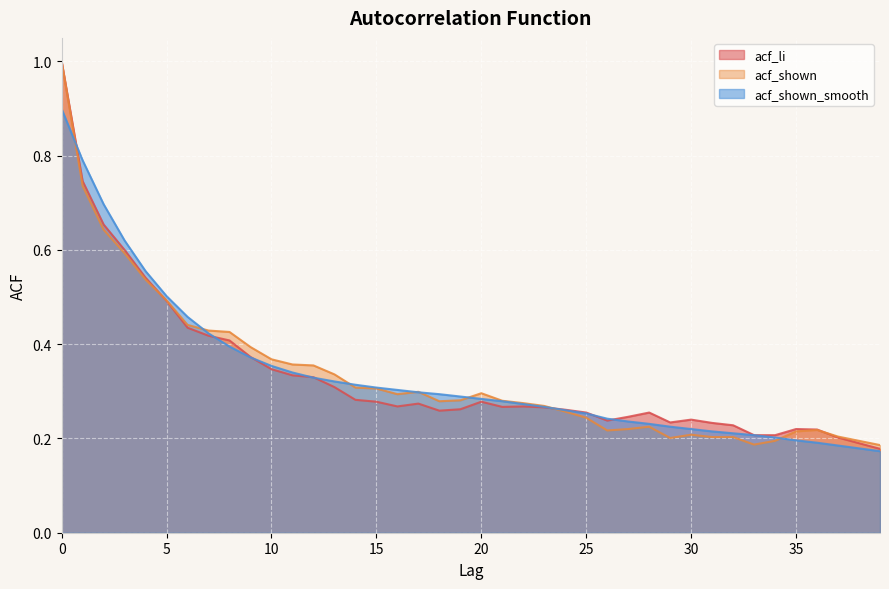

Rank the series at 9 from highest to lowest value.

acf_shown, acf_li, acf_shown_smooth